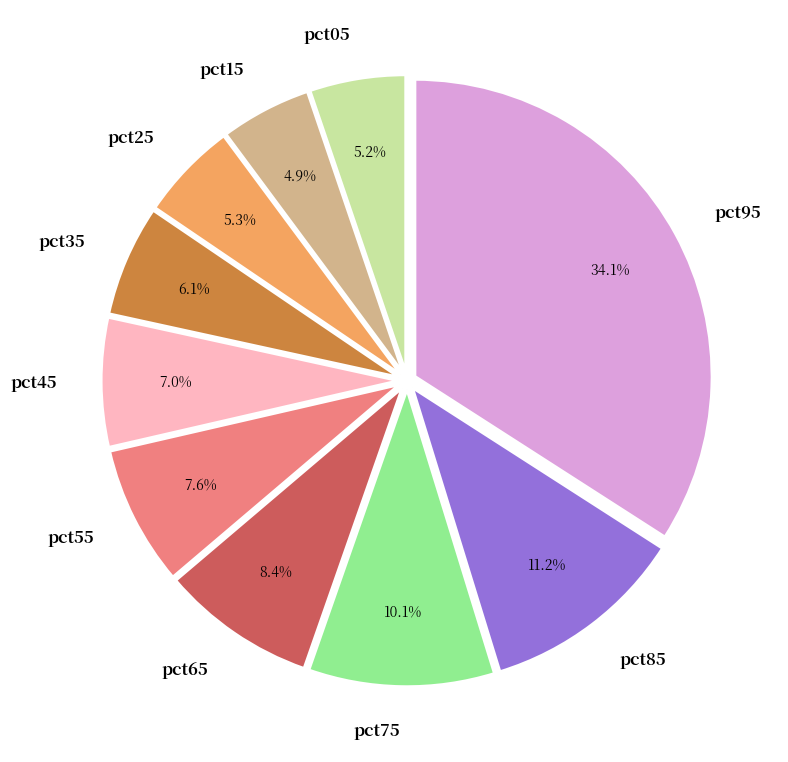

How many segments does this pie chart have?

10